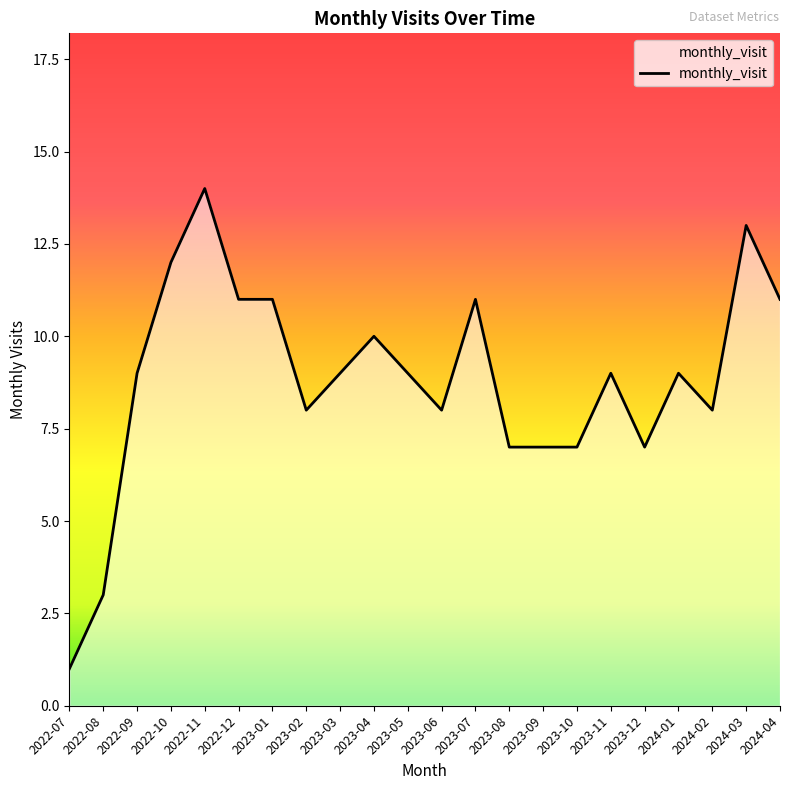

Which label corresponds to the smallest value in the chart?

2022-07